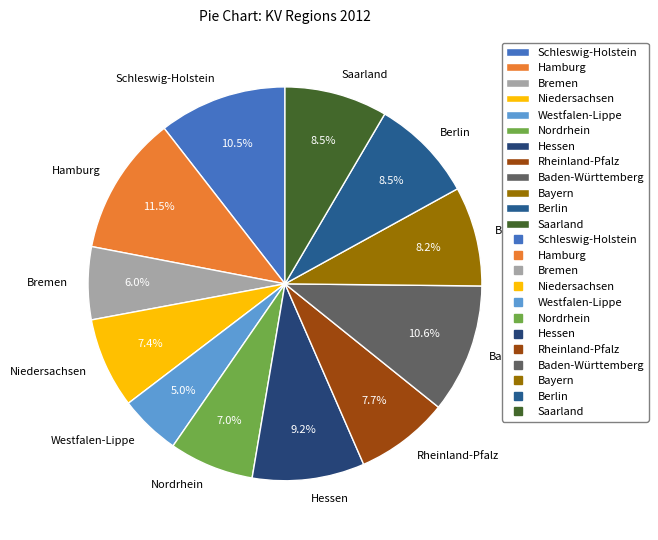

What portion of the pie excludes Baden-Württemberg?

89.4%